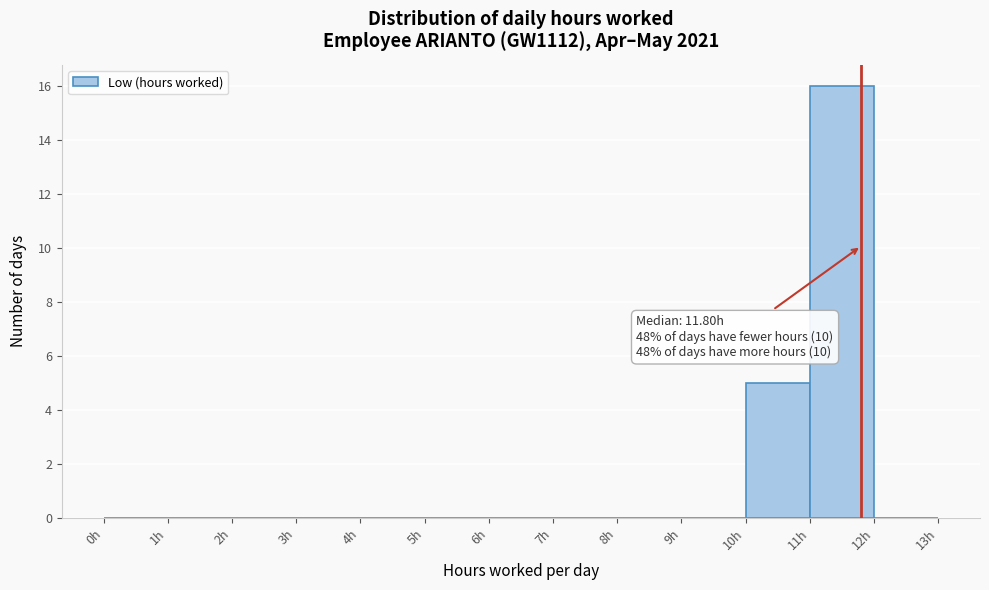

Which range on the x-axis has the tallest bar?

11 to 12